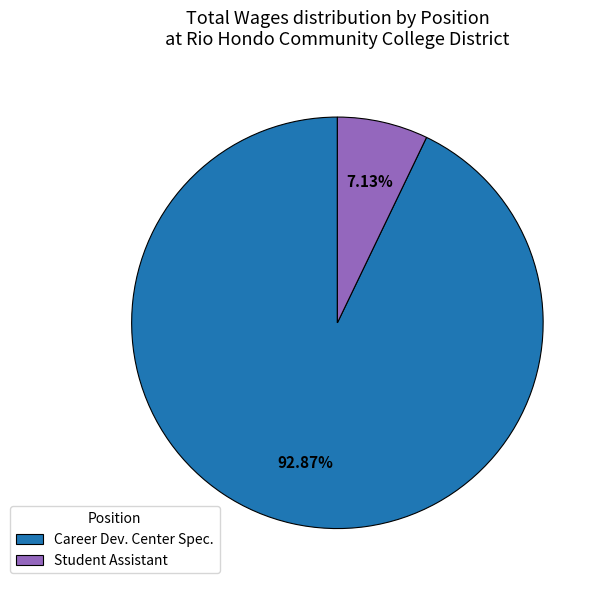

Is it true that Student Assistant is 7% of the pie?

True